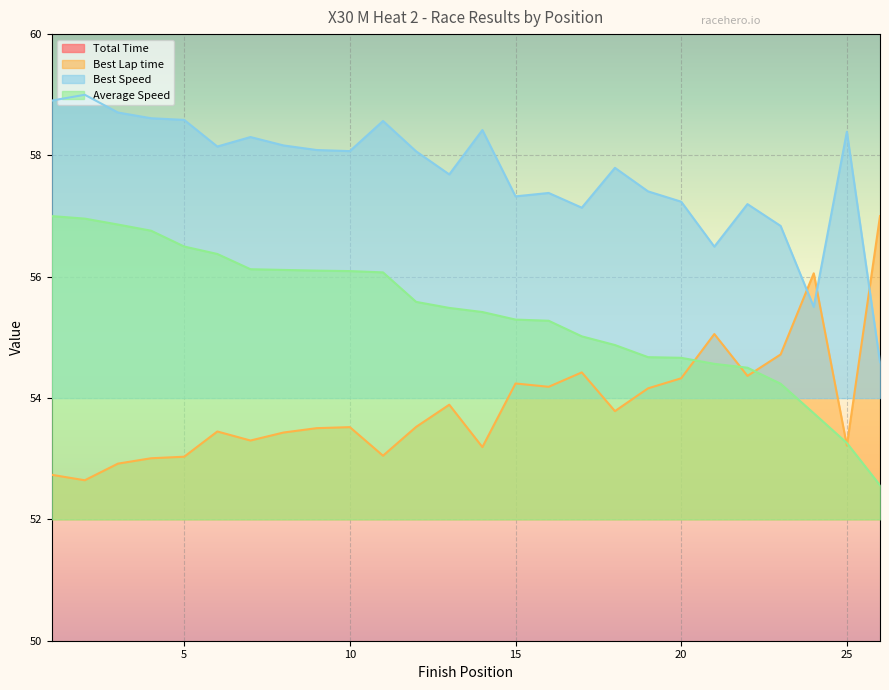

Where is the first local minimum for Best Speed?

6